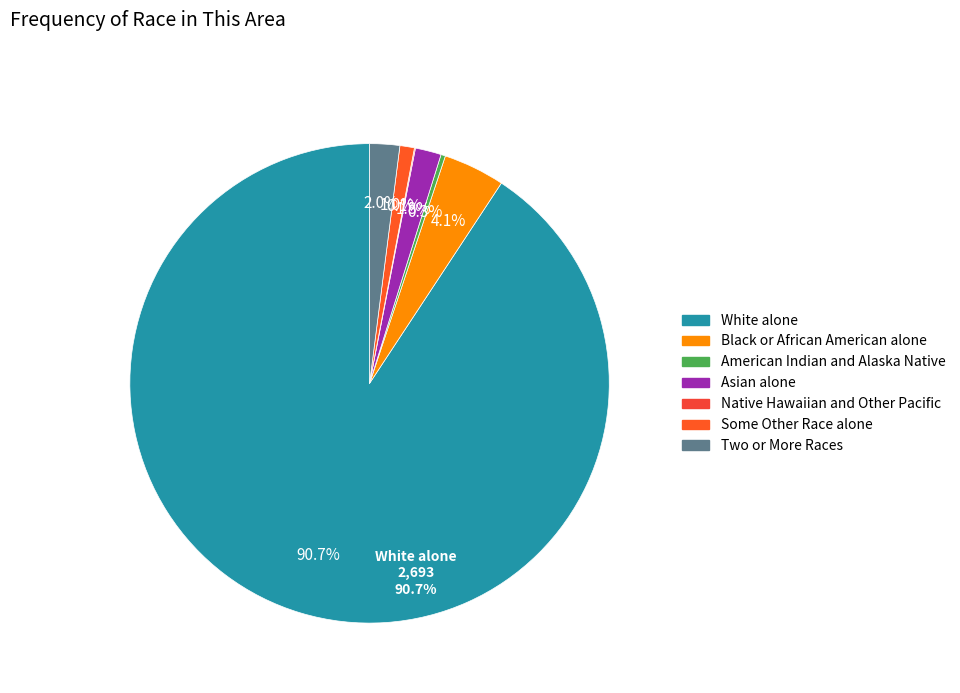

To the nearest percent, what percentage of the pie is Black or African American alone?

4%